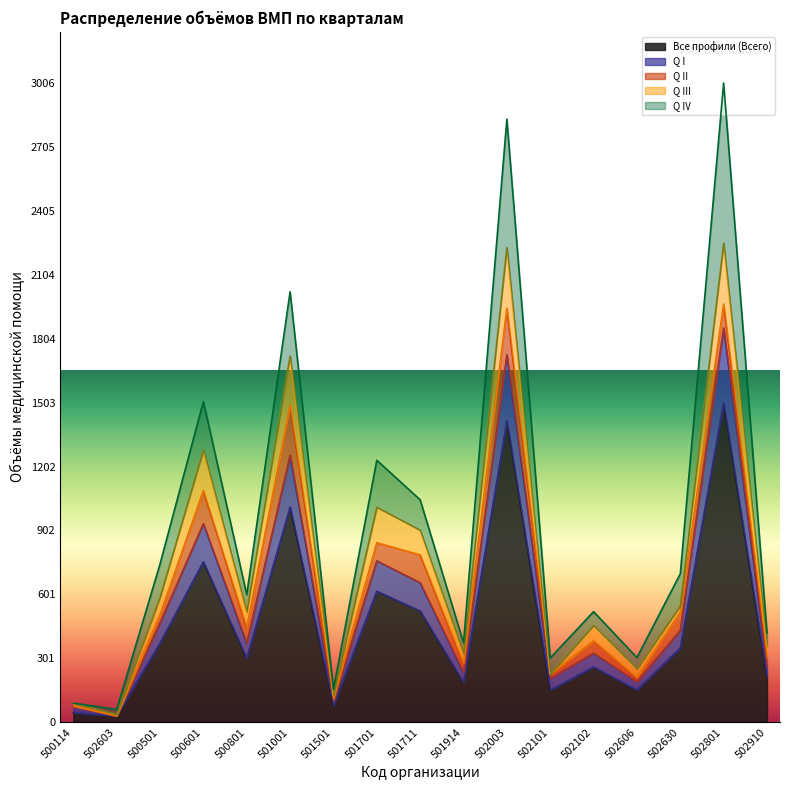

How many interior local valleys does the Q I series have?

6